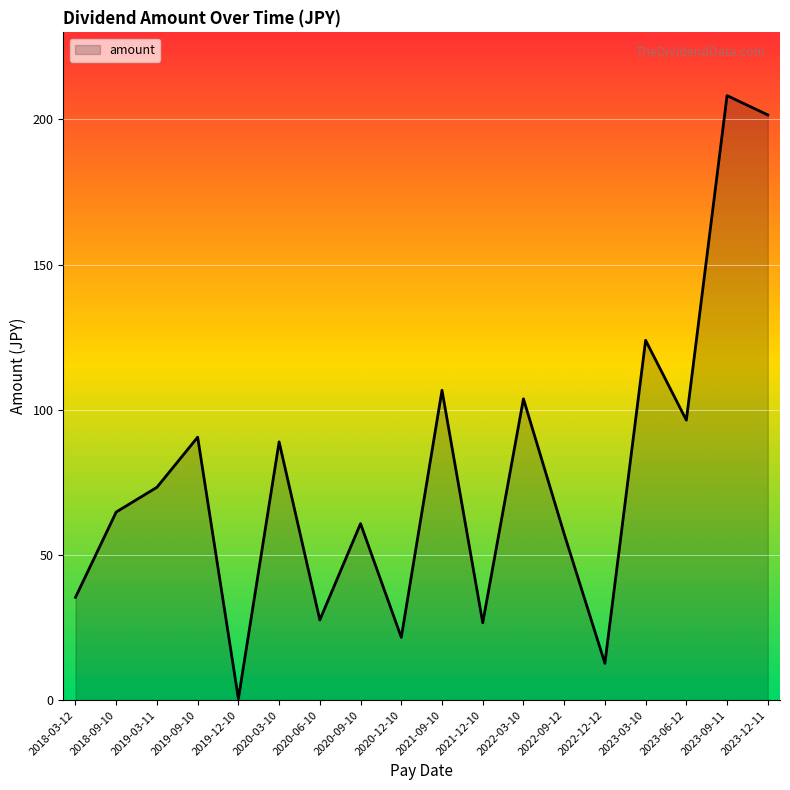

How many lines are shown in the chart?

1